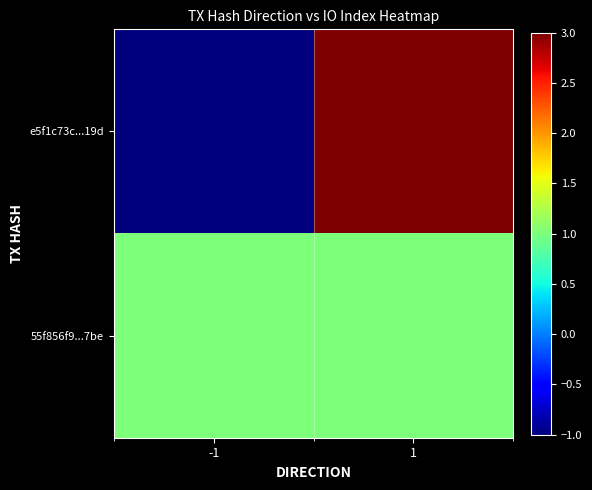

Which series has the largest range (max minus min)?

e5f1c73c...19d